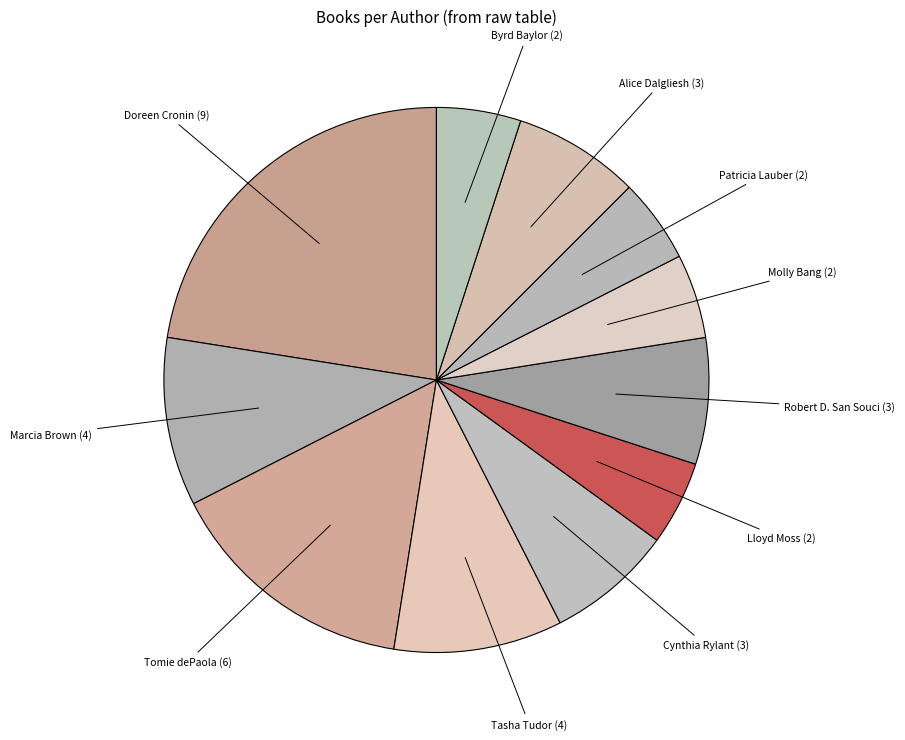

How many segments does this pie chart have?

11